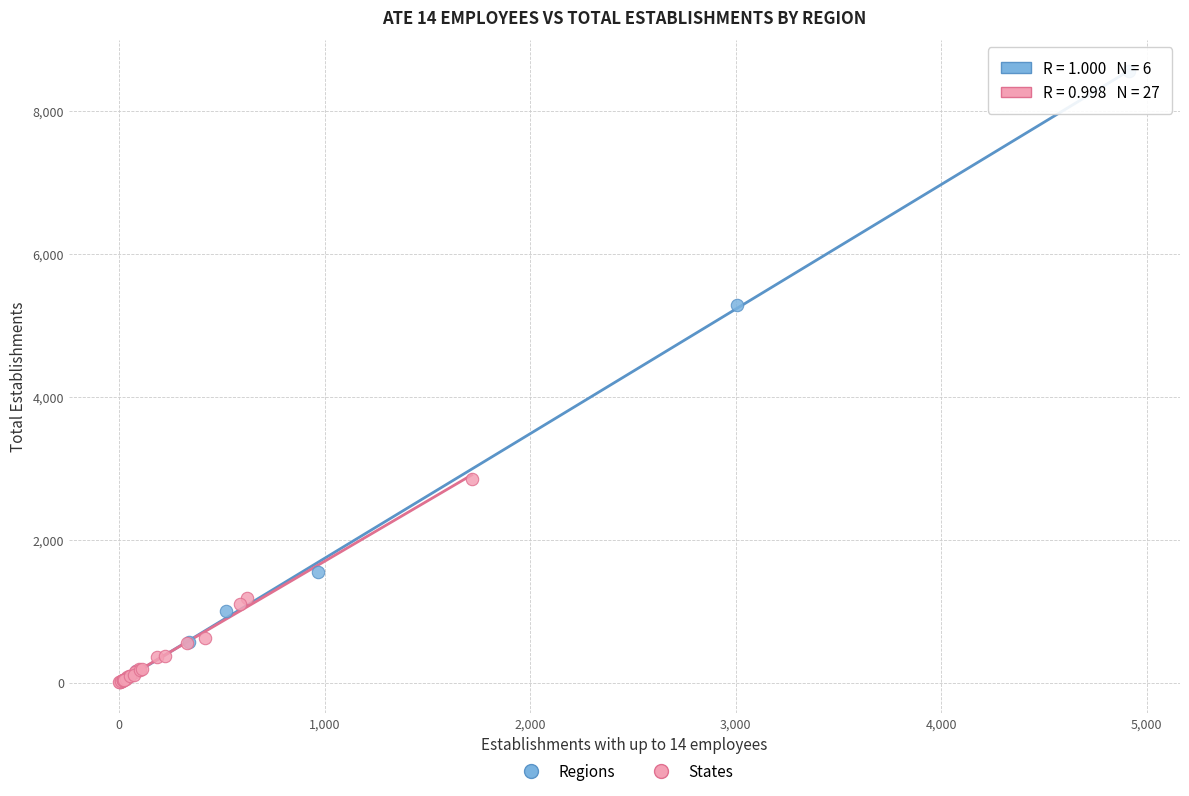

Which series reaches the maximum Y coordinate?

Regions